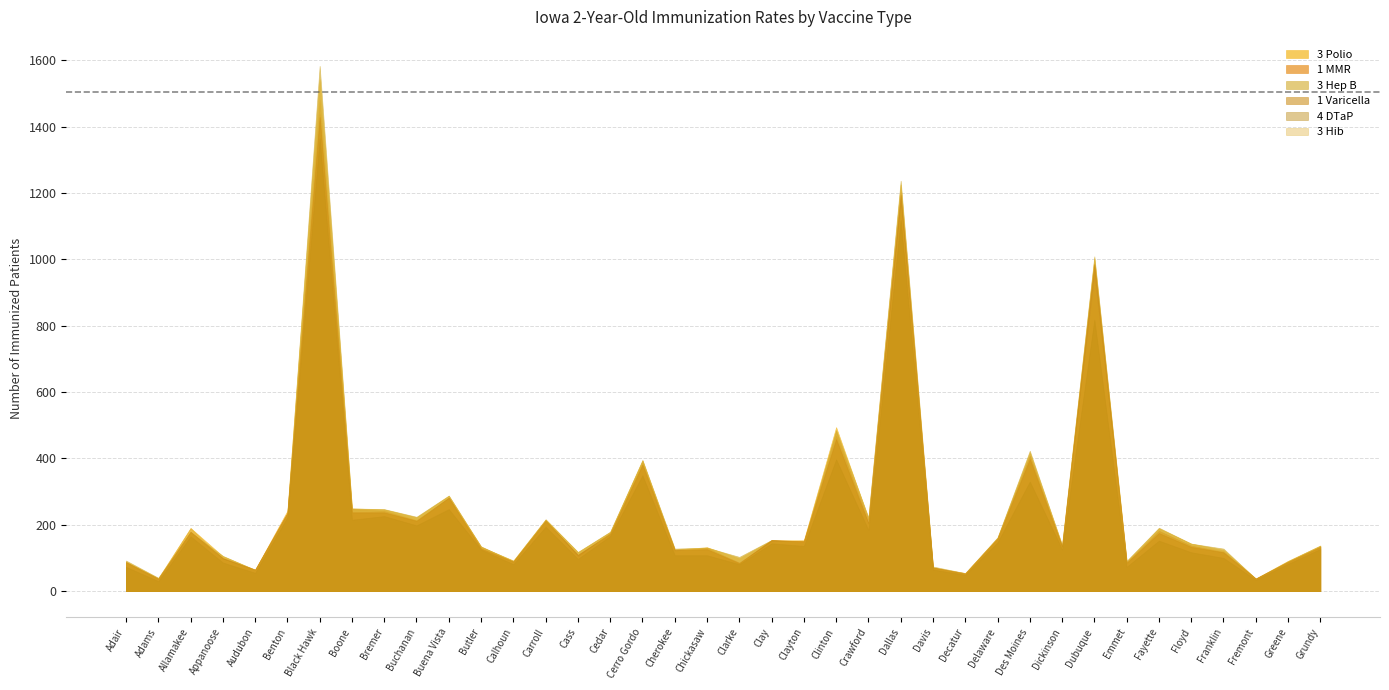

How many interior local peaks does the 4 DTaP series have?

12